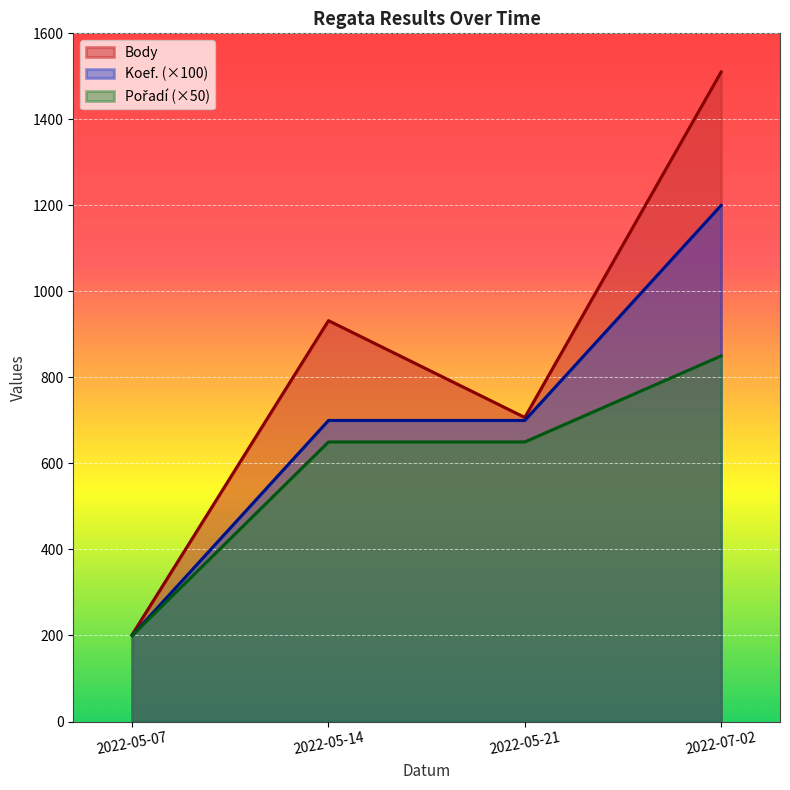

True or false: Koef. has more than 0 points higher than both neighbors.

False